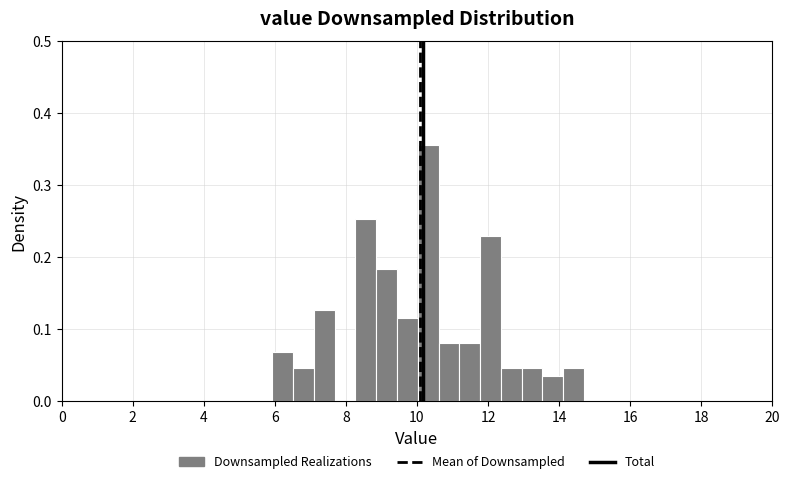

Around what value on the x-axis is the tallest bar? Give the approximate position of its centre, as read against the axis.

10.4